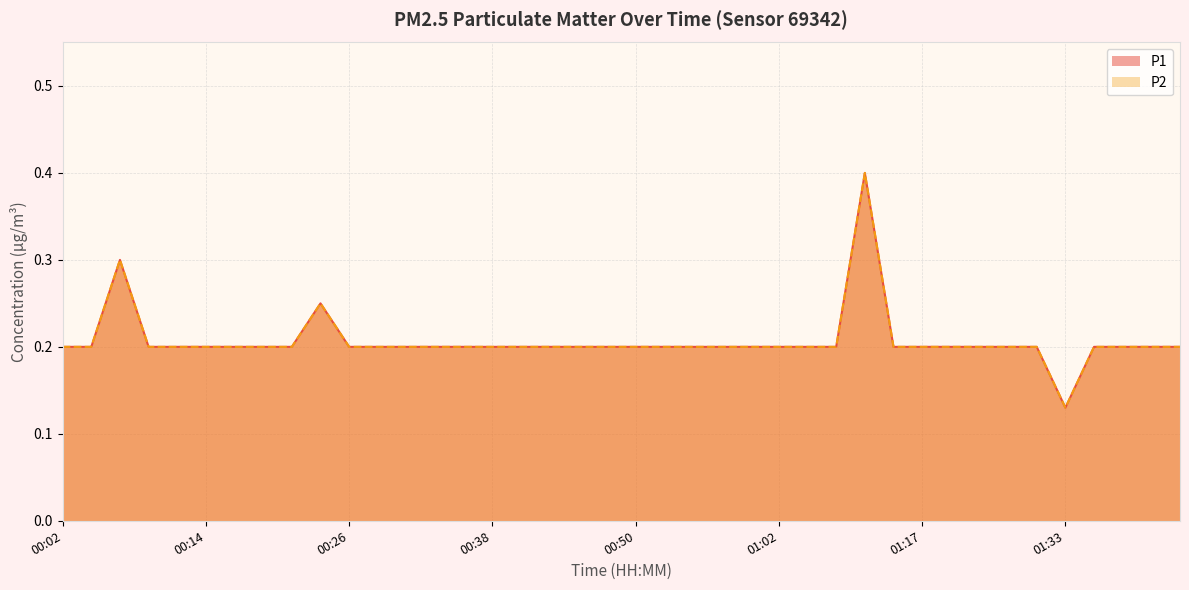

What is the highest value of the P2 series?

0.4